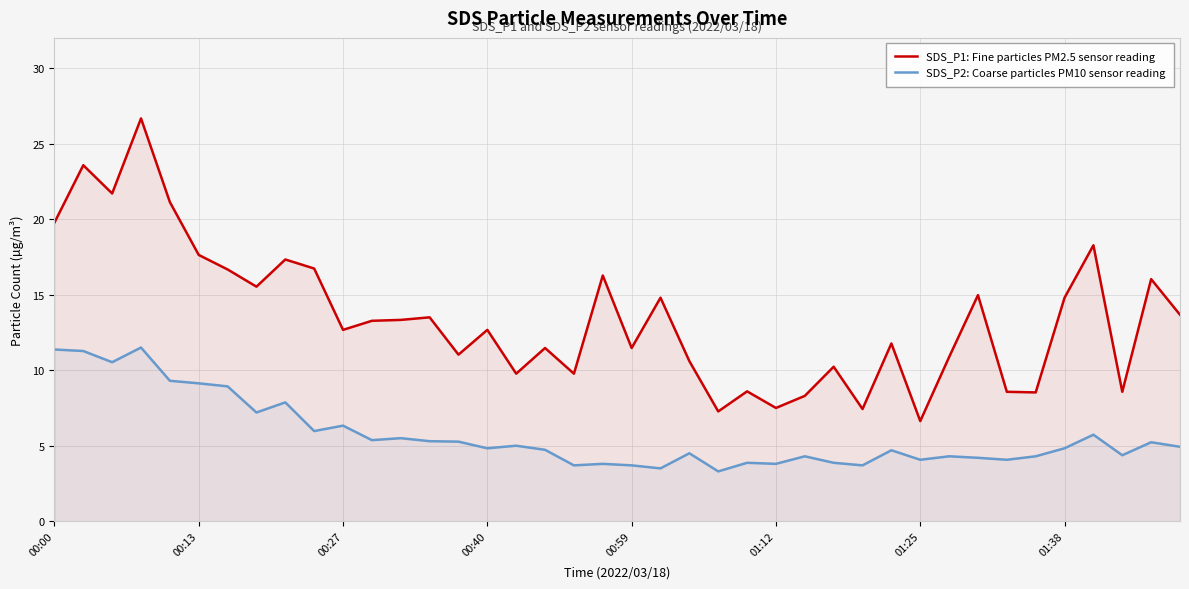

What is the smallest value displayed?

3.3